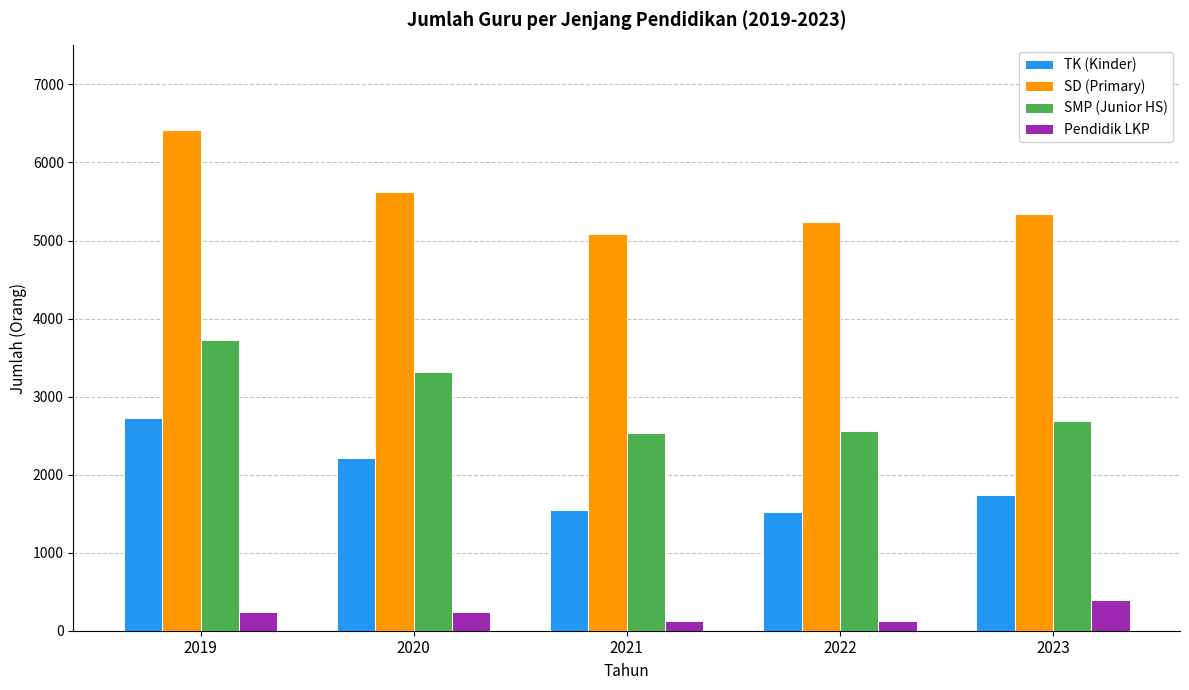

What is the sum of the SD (Primary) values at 2021 and 2022?

10321